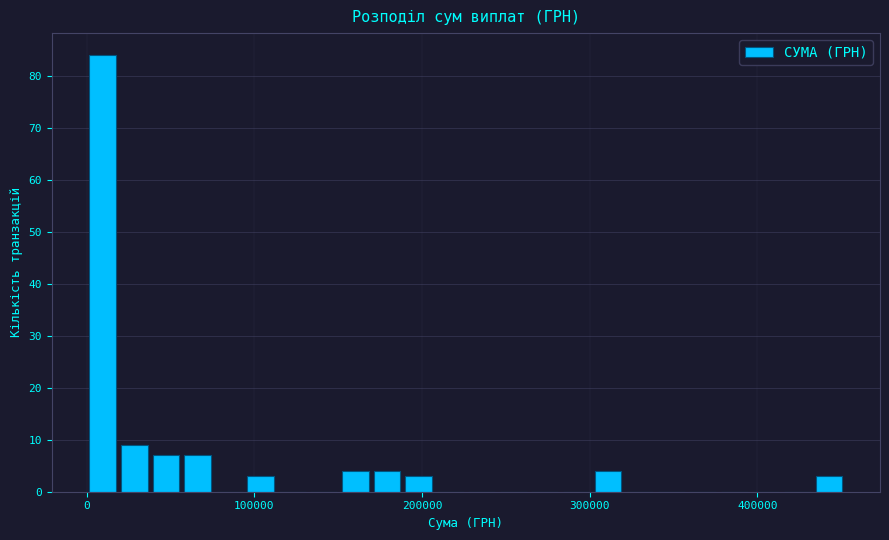

Around what value on the x-axis is the tallest bar? Give the approximate position of its centre, as read against the axis.

10000